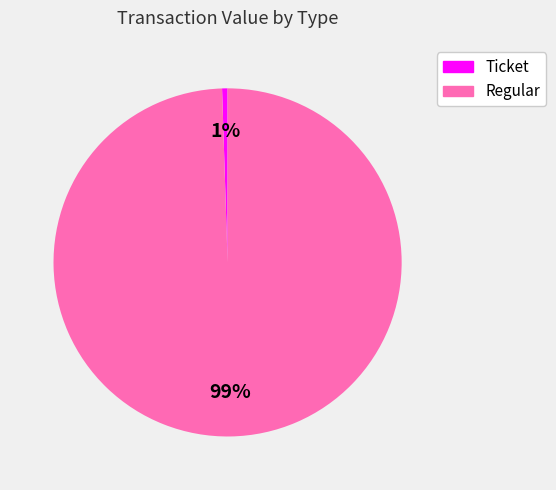

Do Ticket and Regular together represent more than half of the pie?

Yes